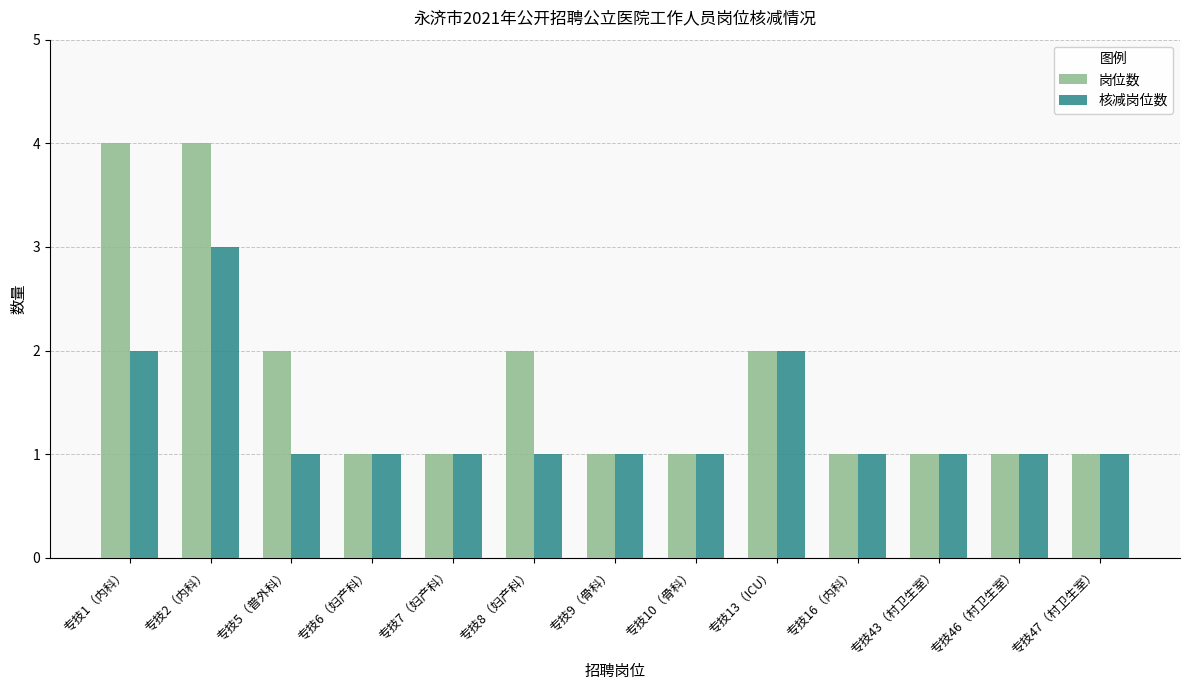

How many groups of bars are there?

13